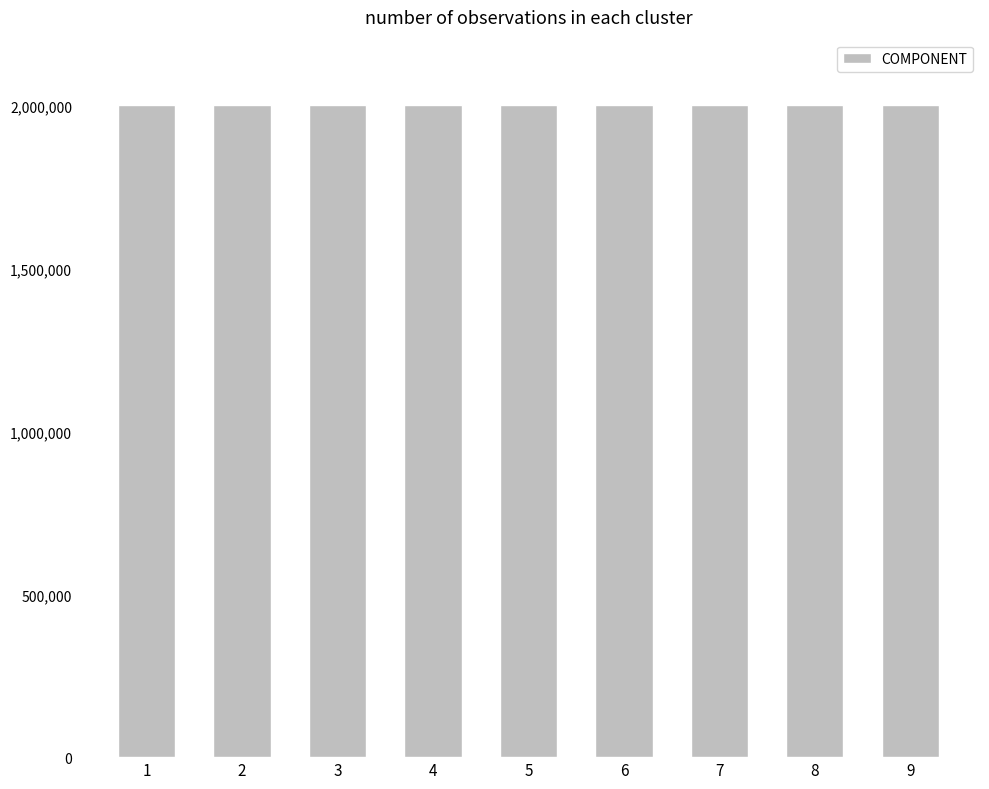

Approximately how many times larger is the value at 1 compared to 2?

1.0